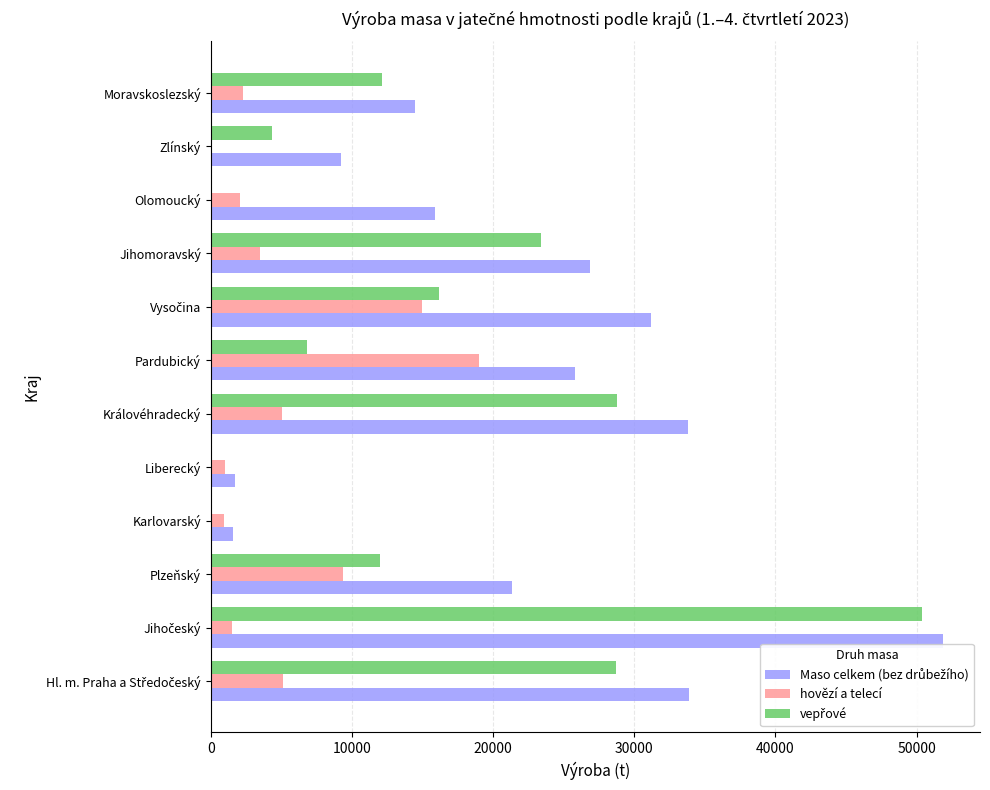

What is the sum of all hovězí a telecí values?

64805.7